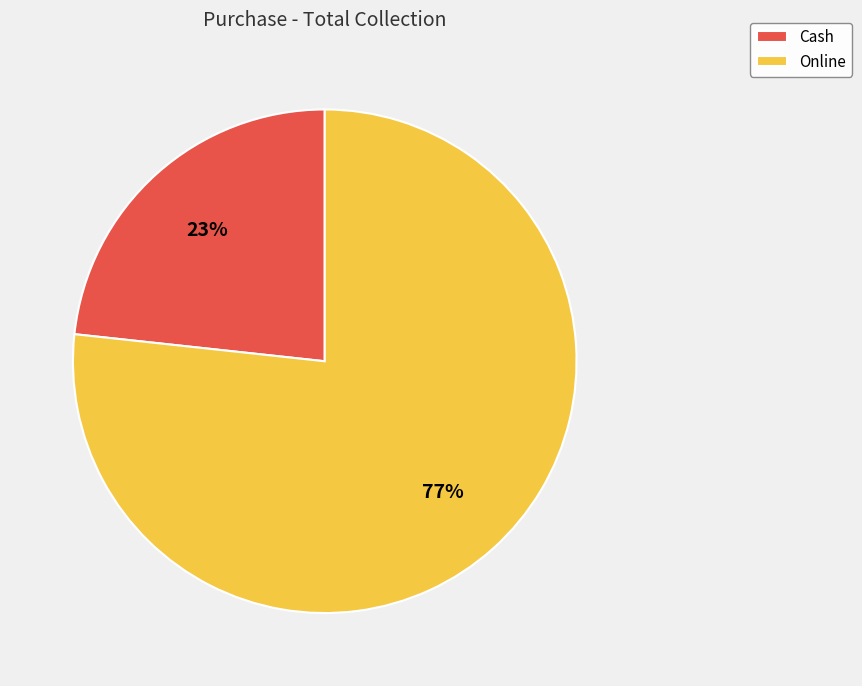

Is it true that Cash is 10% of the pie?

False